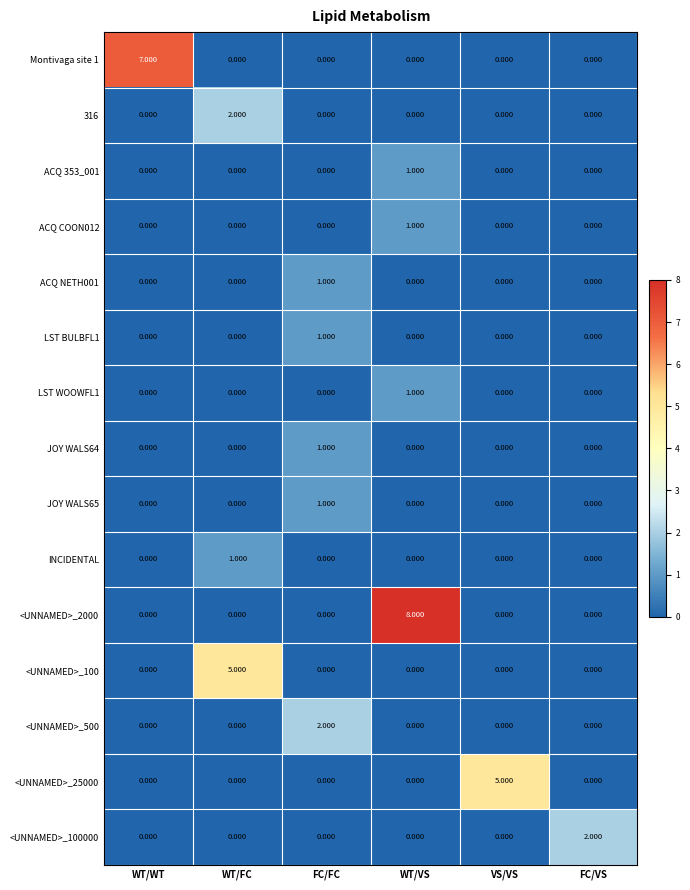

At which category is the sum across all series the highest?

WT/VS